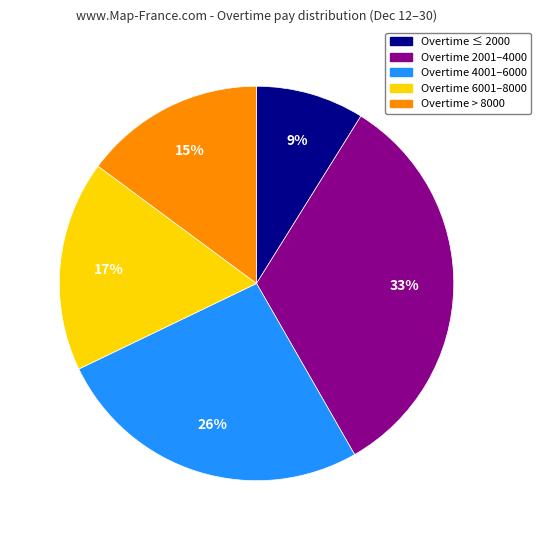

To the nearest percent, what is the difference between the largest and smallest slice percentages?

24%